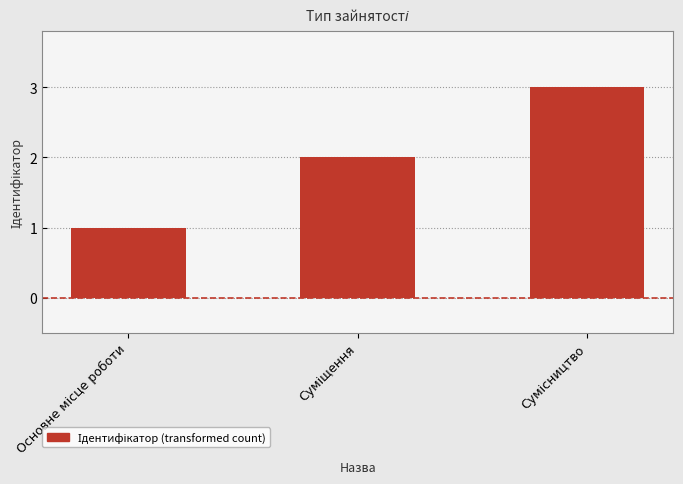

What is the sum of all values?

6